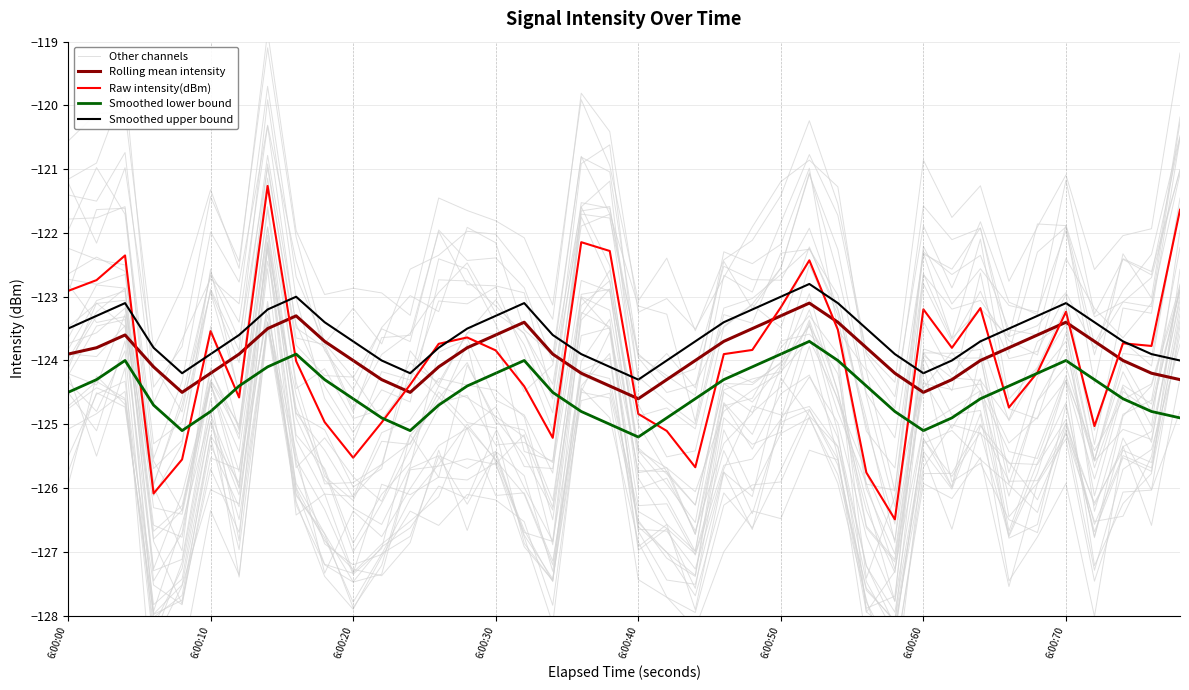

Reading left to right, list all the values displayed in this chart.

Other channels: -124.0	-123.2	-122.9	-126.3	-126.4	-124.4	-125.4	-122.3	-125.7	-125.2	-125.8	-126.2	-125.2	-124.7	-124.5	-125.3	-125.3	-125.6	-121.7	-122.8	-125.4	-125.9	-126.5	-124.1	-124.3	-124.0	-123.5	-124.2	-126.6	-127.1	-123.9	-124.3	-124.3	-124.9	-123.7	-123.4	-125.6	-124.0	-124.8	-122.9
Rolling mean intensity: -123.9	-123.8	-123.6	-124.1	-124.5	-124.2	-123.9	-123.5	-123.3	-123.7	-124.0	-124.3	-124.5	-124.1	-123.8	-123.6	-123.4	-123.9	-124.2	-124.4	-124.6	-124.3	-124.0	-123.7	-123.5	-123.3	-123.1	-123.4	-123.8	-124.2	-124.5	-124.3	-124.0	-123.8	-123.6	-123.4	-123.7	-124.0	-124.2	-124.3
Raw intensity(dBm): -122.9	-122.7	-122.4	-126.1	-125.6	-123.5	-124.6	-121.3	-124.0	-125.0	-125.5	-125.0	-124.4	-123.7	-123.6	-123.8	-124.4	-125.2	-122.1	-122.3	-124.8	-125.1	-125.7	-123.9	-123.8	-123.2	-122.4	-123.5	-125.8	-126.5	-123.2	-123.8	-123.2	-124.7	-124.2	-123.2	-125.0	-123.7	-123.8	-121.6
Smoothed lower bound: -124.5	-124.3	-124.0	-124.7	-125.1	-124.8	-124.4	-124.1	-123.9	-124.3	-124.6	-124.9	-125.1	-124.7	-124.4	-124.2	-124.0	-124.5	-124.8	-125.0	-125.2	-124.9	-124.6	-124.3	-124.1	-123.9	-123.7	-124.0	-124.4	-124.8	-125.1	-124.9	-124.6	-124.4	-124.2	-124.0	-124.3	-124.6	-124.8	-124.9
Smoothed upper bound: -123.5	-123.3	-123.1	-123.8	-124.2	-123.9	-123.6	-123.2	-123.0	-123.4	-123.7	-124.0	-124.2	-123.8	-123.5	-123.3	-123.1	-123.6	-123.9	-124.1	-124.3	-124.0	-123.7	-123.4	-123.2	-123.0	-122.8	-123.1	-123.5	-123.9	-124.2	-124.0	-123.7	-123.5	-123.3	-123.1	-123.4	-123.7	-123.9	-124.0